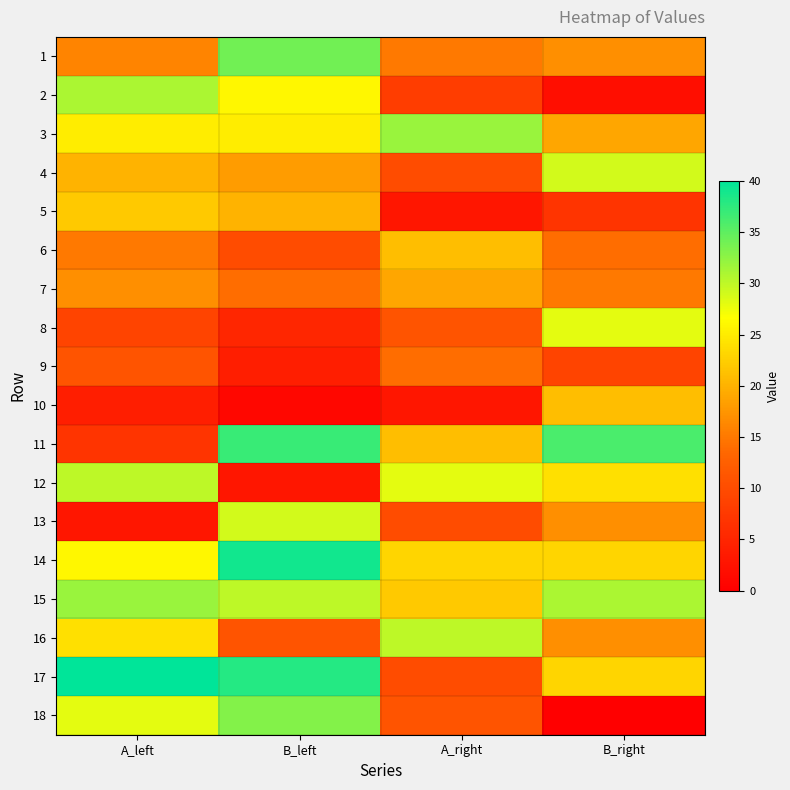

What is the maximum value shown in the chart?

40